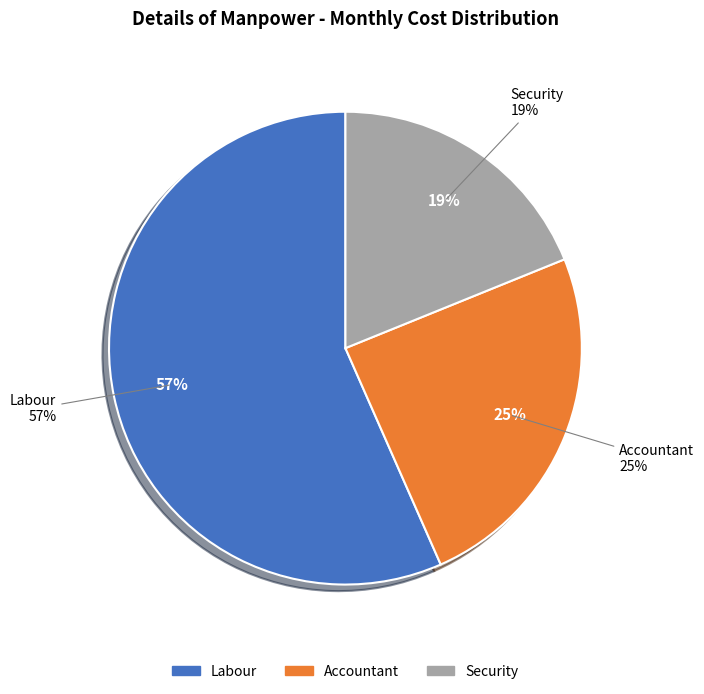

To the nearest percent, what is the difference between the Security and Labour slice percentages?

38%